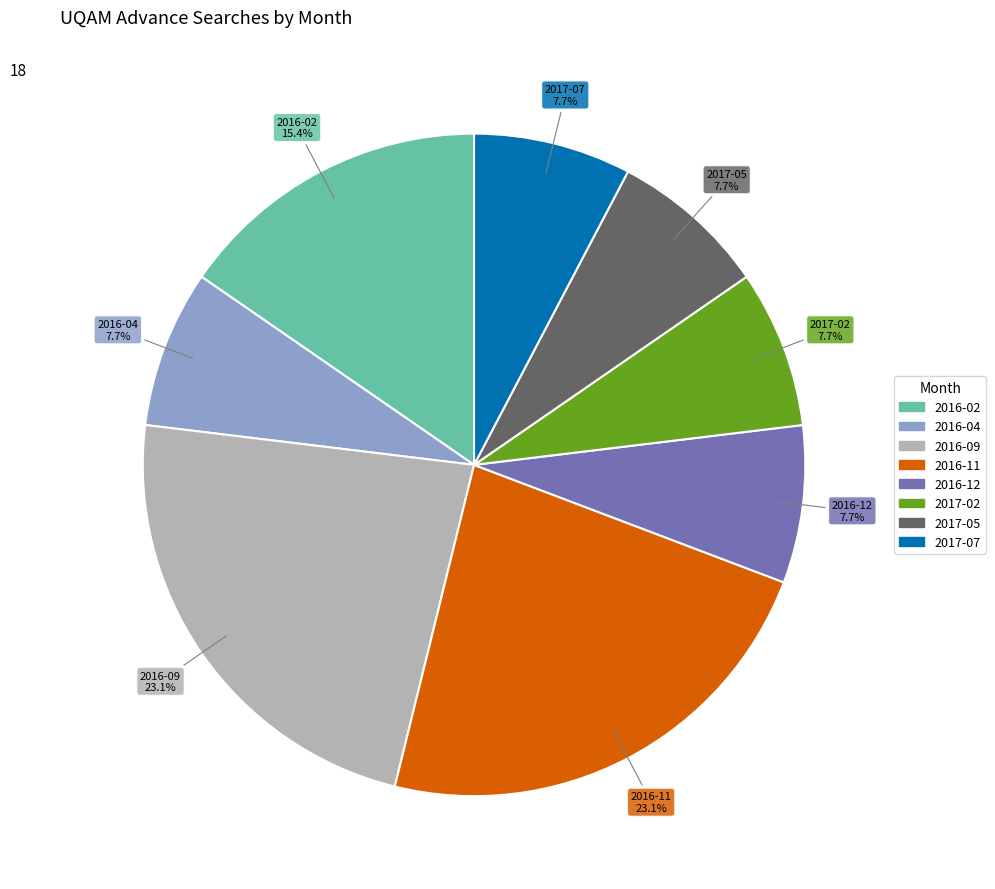

Does any single category account for the majority?

No